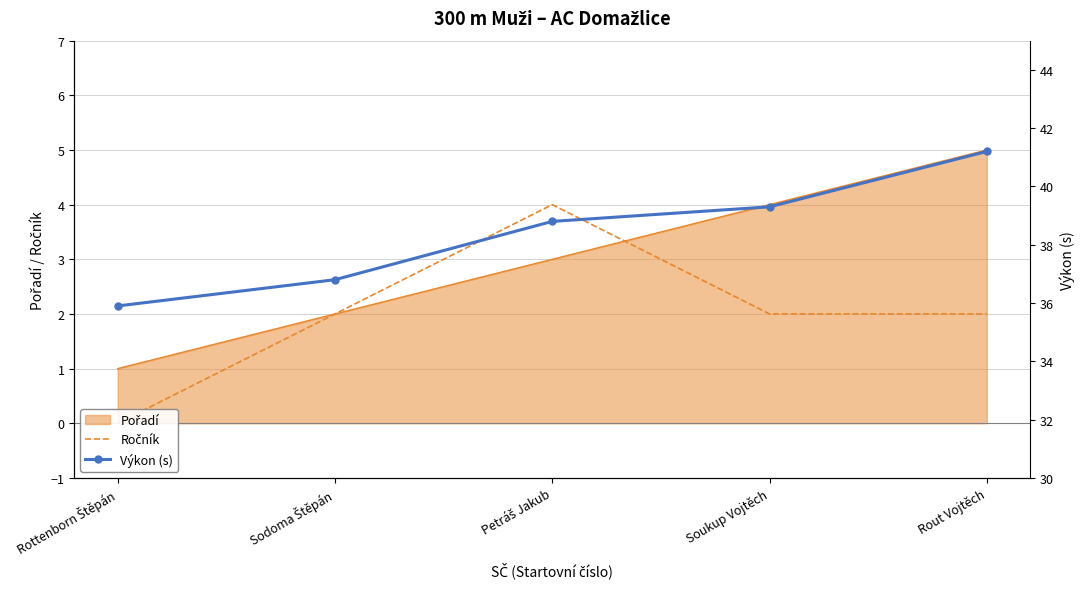

Read the Výkon (s) value at Rottenborn Štěpán.

35.9